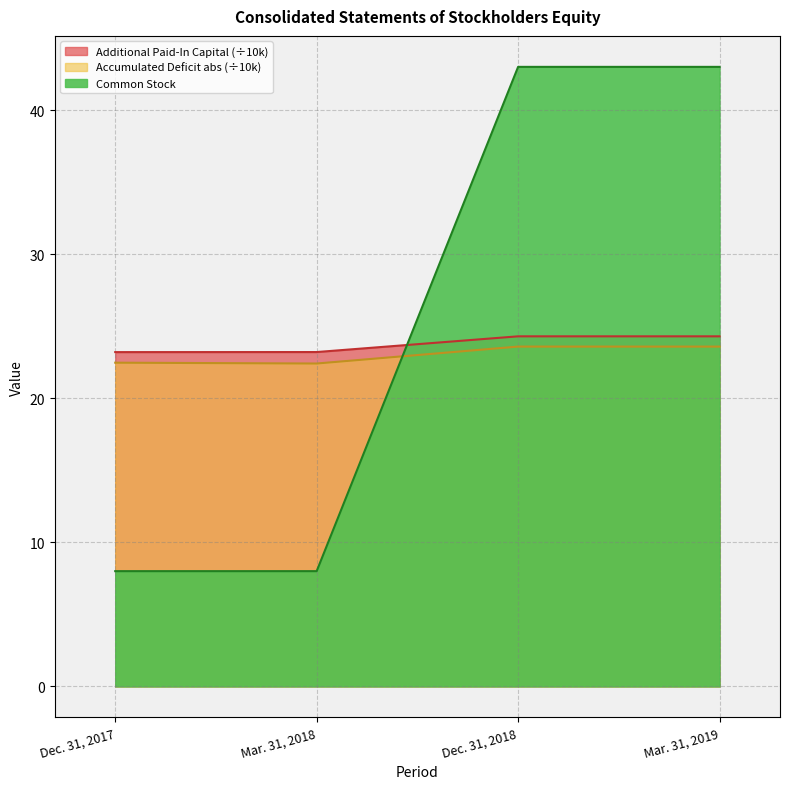

How many lines are shown in the chart?

3